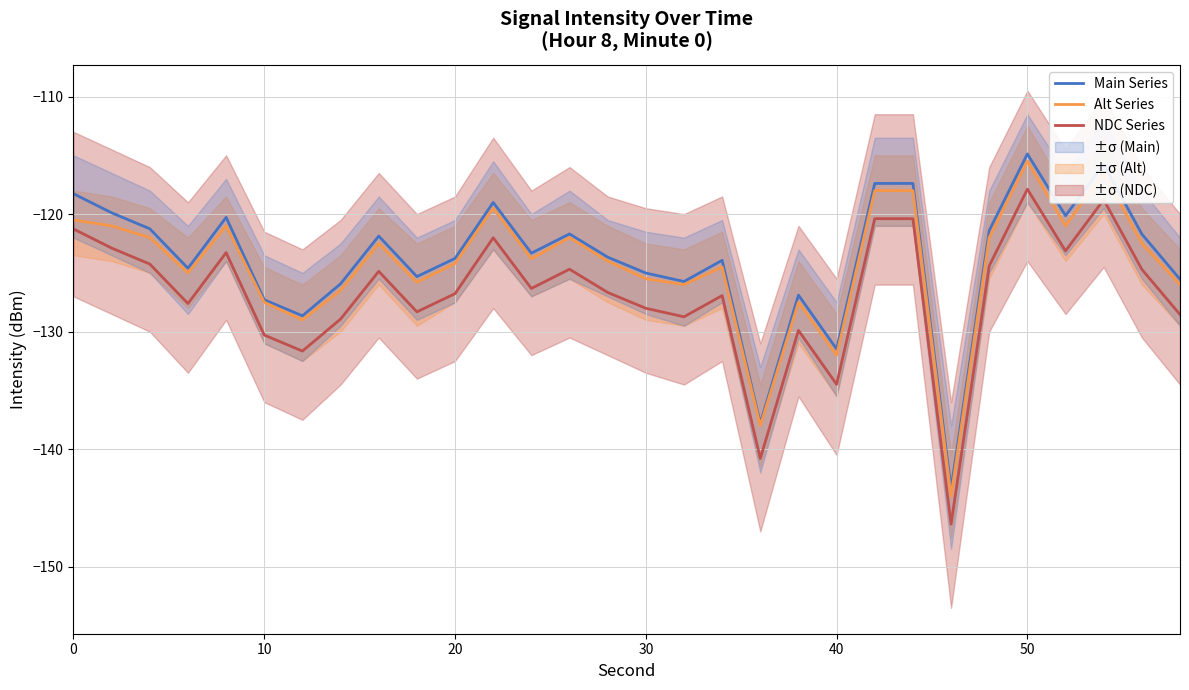

True or false: NDC Series and Main Series cross at least once.

False